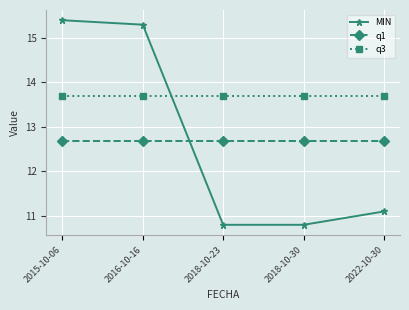

What is the greatest value displayed?

15.4